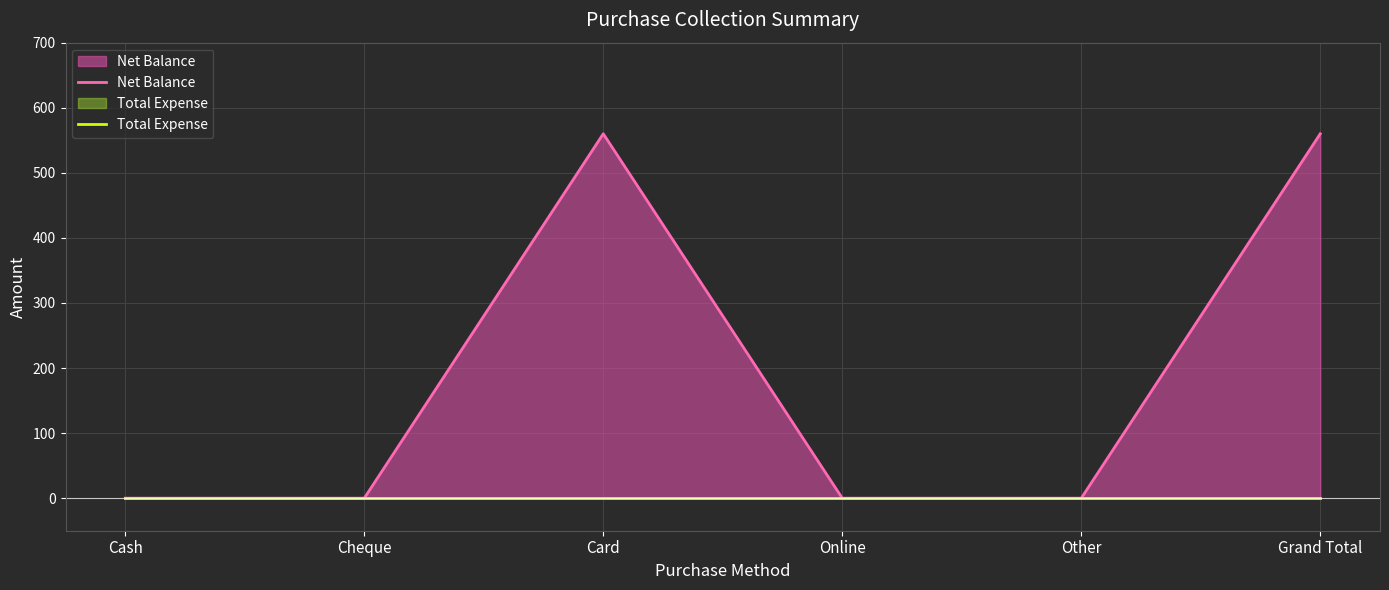

Reading left to right, transcribe all the data shown in this chart.

Net Balance: 0	0	560	0	0	560
Total Expense: 0	0	0	0	0	0